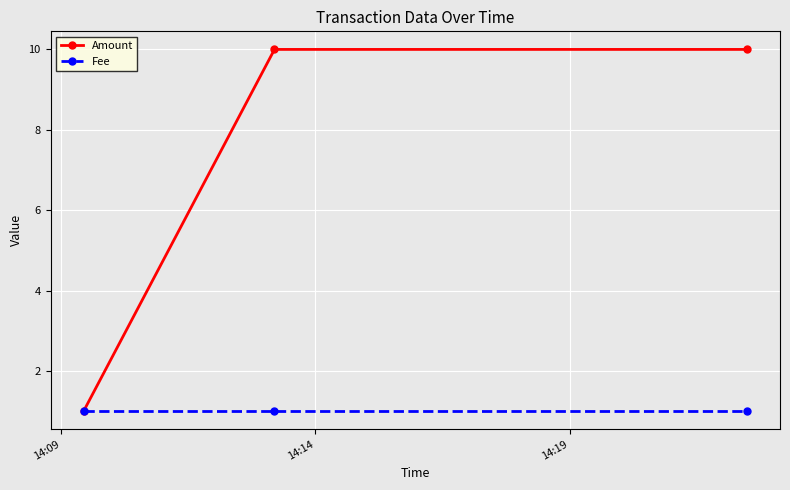

What is the value of the Amount point at the 2nd from the left?

10